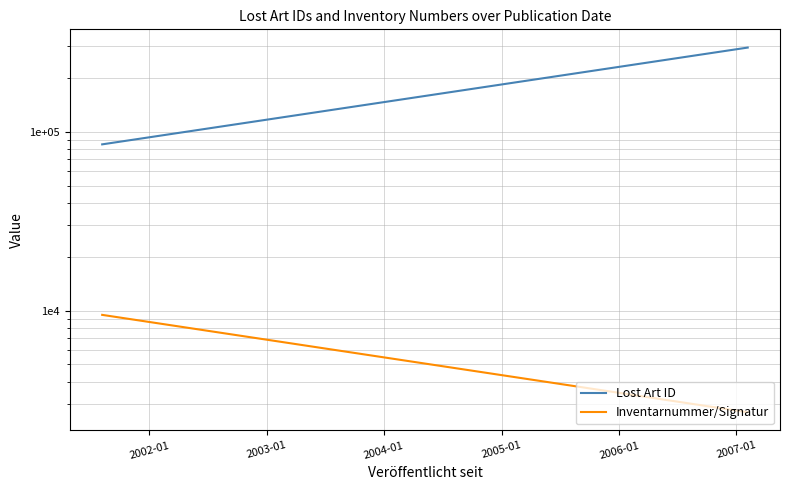

At how many categories does at least one series exceed 3824?

2